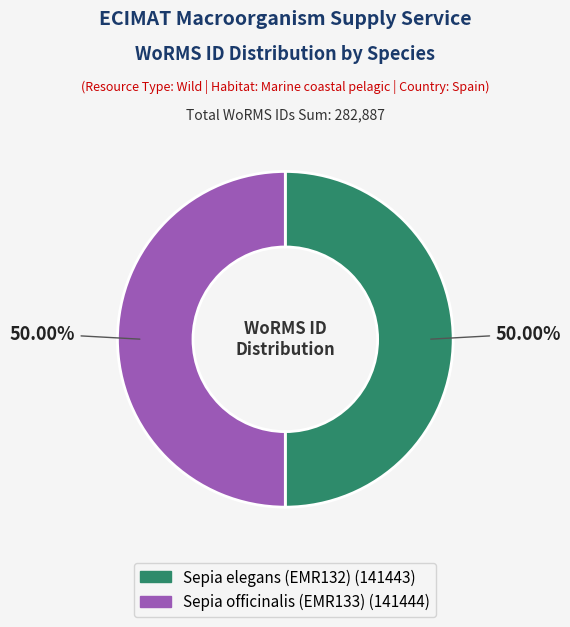

What is the ratio of the value at Sepia elegans (EMR132) to the value at Sepia officinalis (EMR133)?

1.0